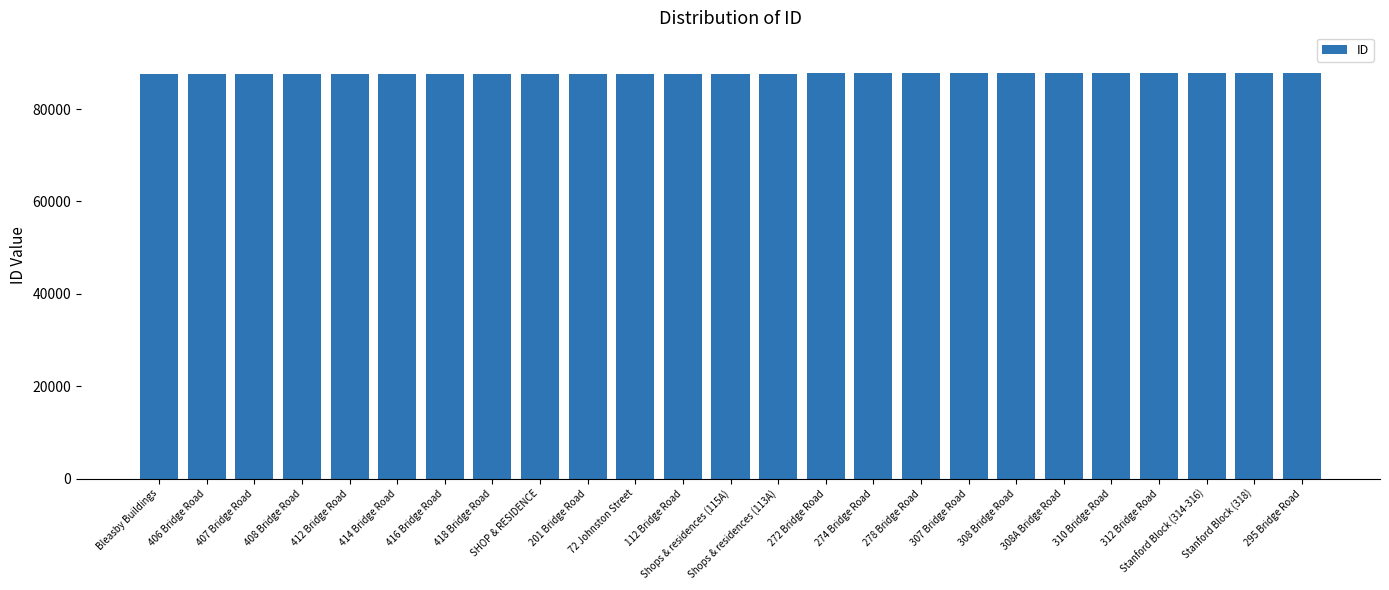

What is the sum of all values?

2191752